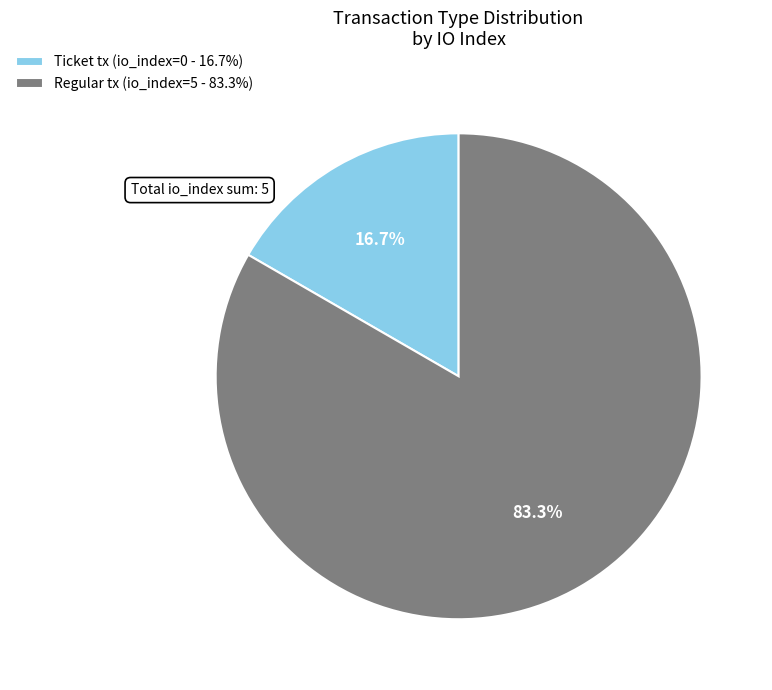

Rank the categories by value from lowest to highest.

Ticket tx (io_index=0 - 16.7%), Regular tx (io_index=5 - 83.3%)